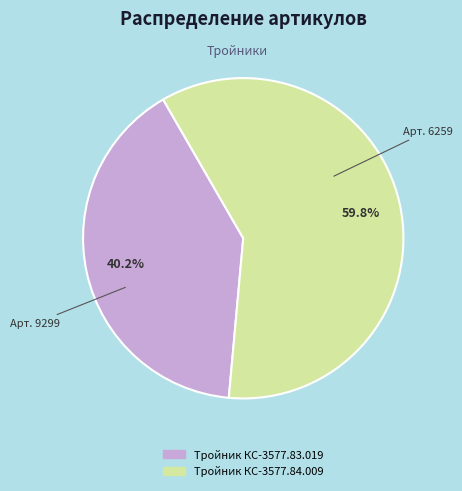

To the nearest percent, what portion does Тройник КС-3577.84.009 represent?

60%